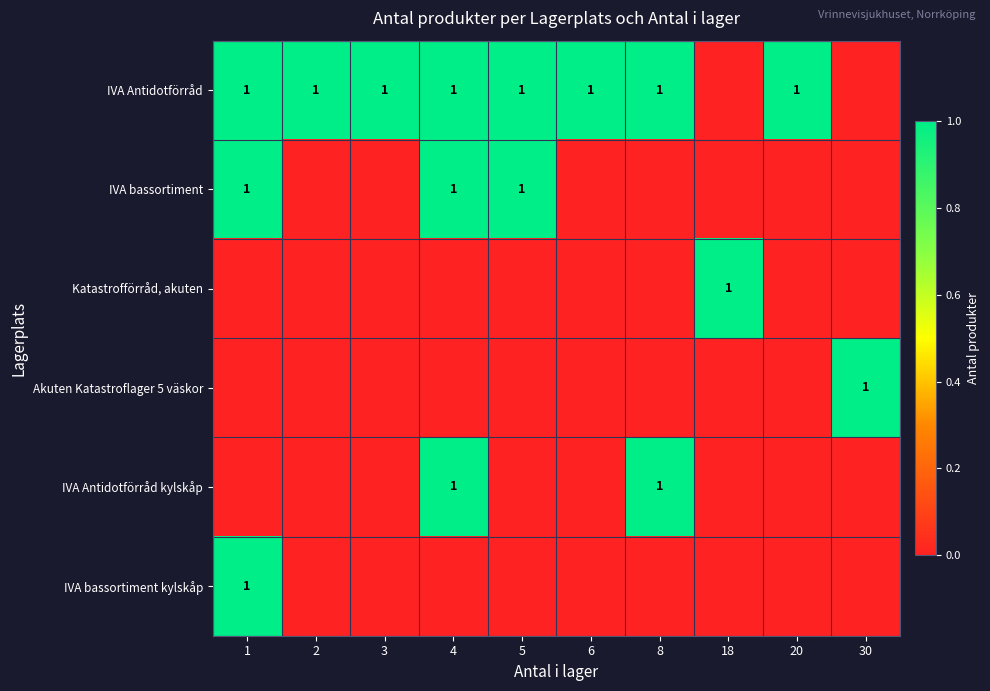

The IVA Antidotförråd series shows 1 at 6. True or false?

True